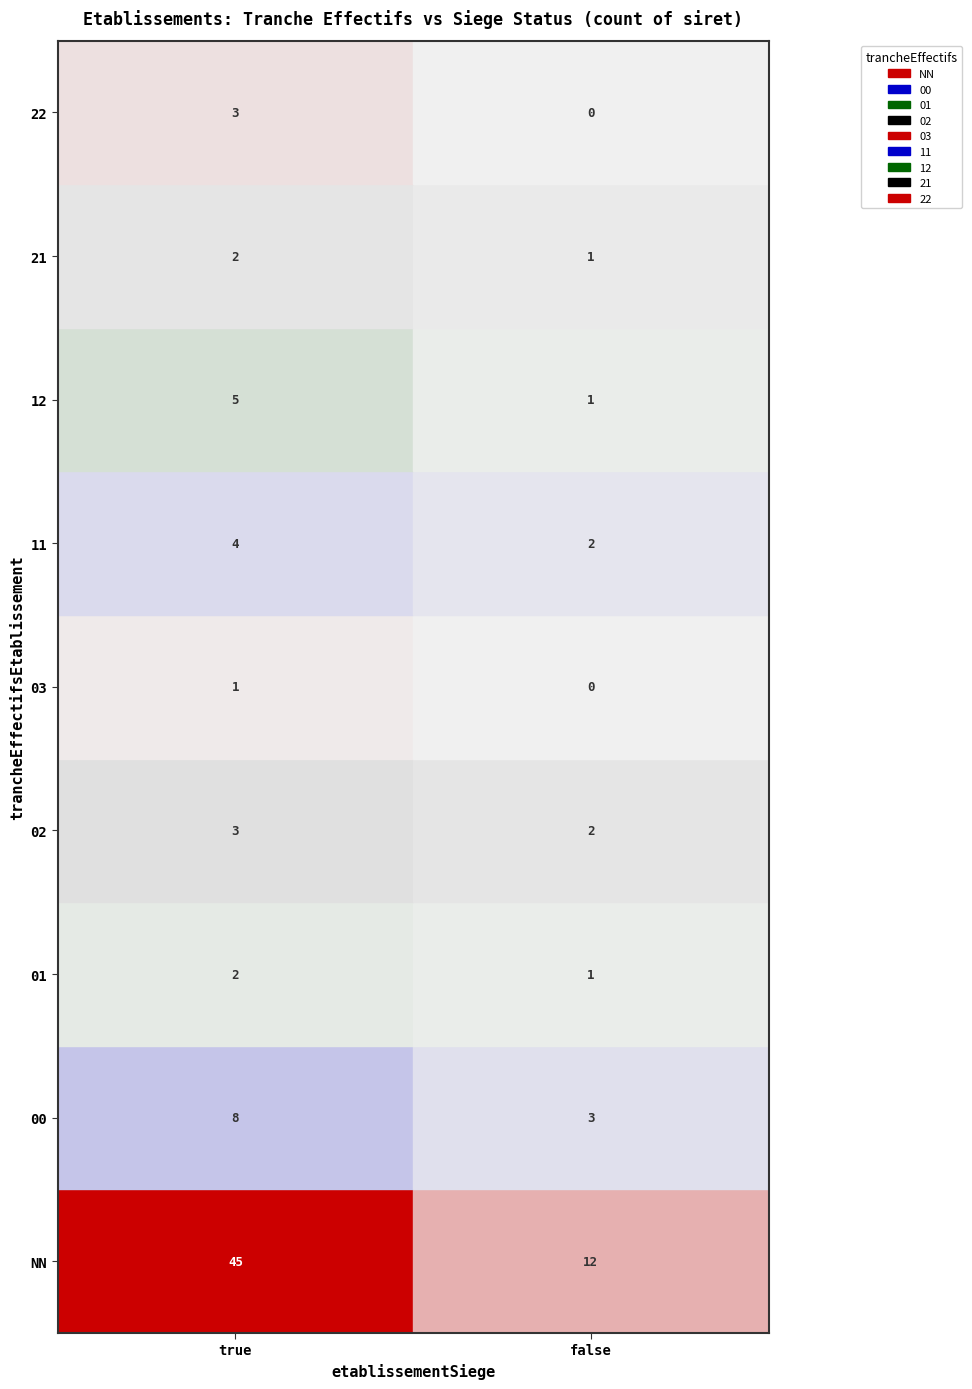

What is the sum of the 02 values at true and false?

5